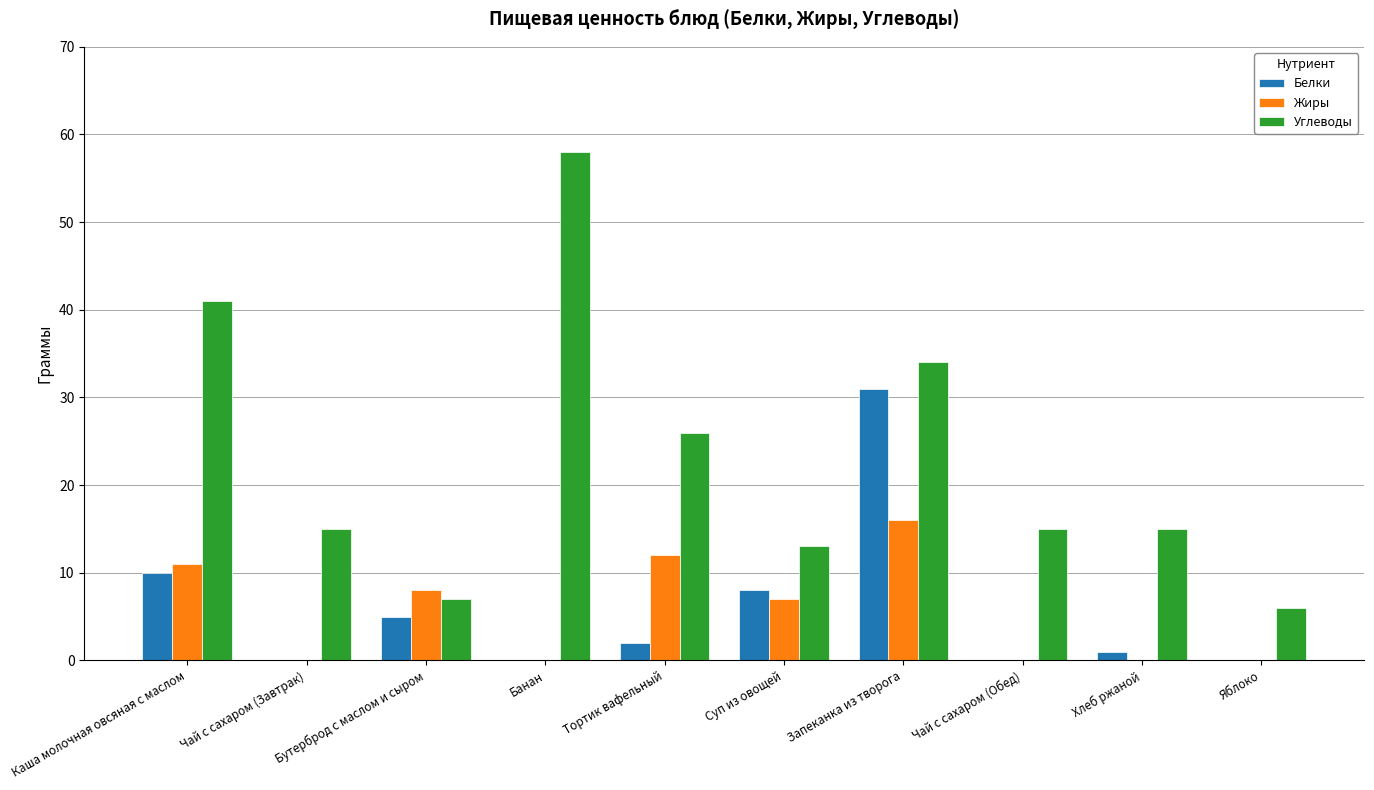

Reading left to right, what are all the values shown in this chart?

Белки: Каша молочная овсяная с маслом=10	Чай с сахаром (Завтрак)=0	Бутерброд с маслом и сыром=5	Банан=0	Тортик вафельный=2	Суп из овощей=8	Запеканка из творога=31	Чай с сахаром (Обед)=0	Хлеб ржаной=1	Яблоко=0
Жиры: Каша молочная овсяная с маслом=11	Чай с сахаром (Завтрак)=0	Бутерброд с маслом и сыром=8	Банан=0	Тортик вафельный=12	Суп из овощей=7	Запеканка из творога=16	Чай с сахаром (Обед)=0	Хлеб ржаной=0	Яблоко=0
Углеводы: Каша молочная овсяная с маслом=41	Чай с сахаром (Завтрак)=15	Бутерброд с маслом и сыром=7	Банан=58	Тортик вафельный=26	Суп из овощей=13	Запеканка из творога=34	Чай с сахаром (Обед)=15	Хлеб ржаной=15	Яблоко=6